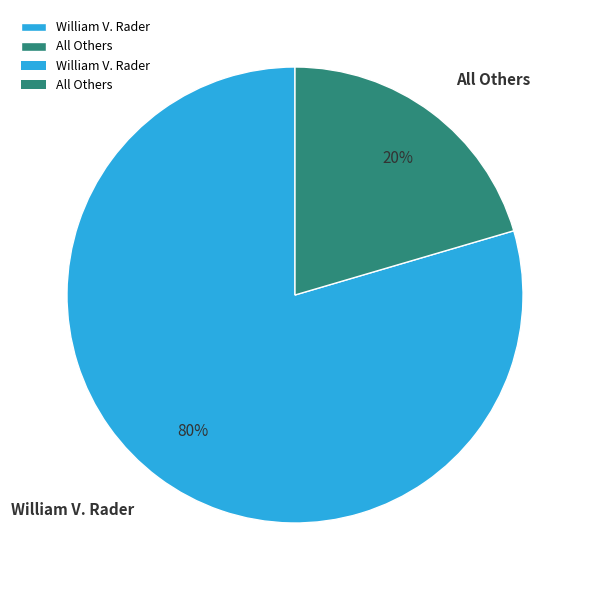

Is the sum of William V. Rader and All Others greater than half?

Yes